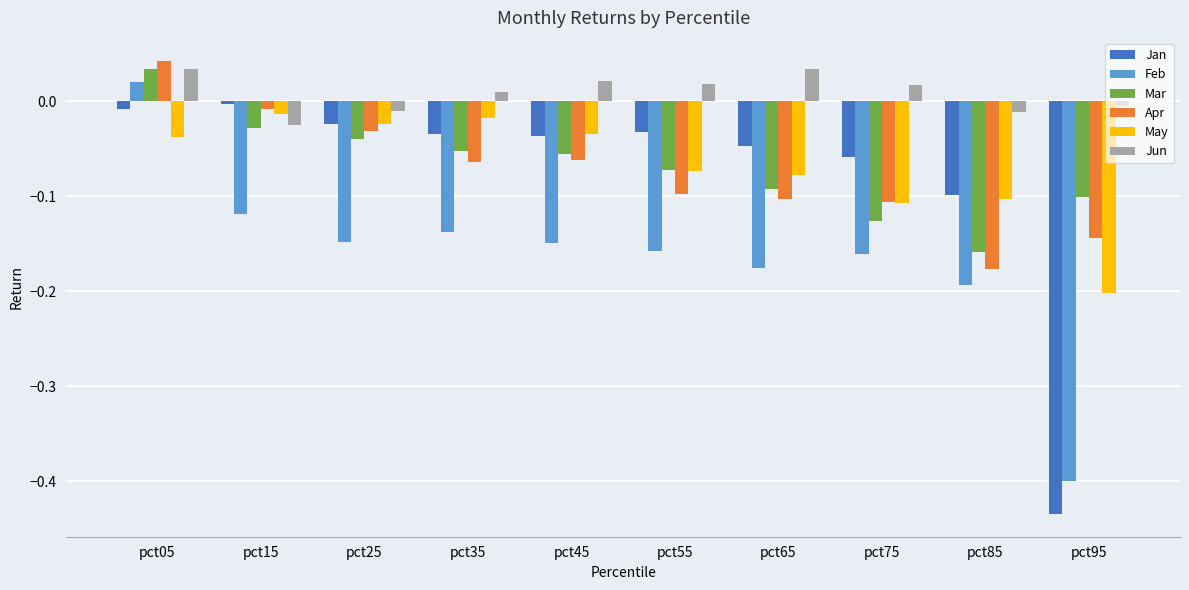

Which series has the widest spread of values?

Jan